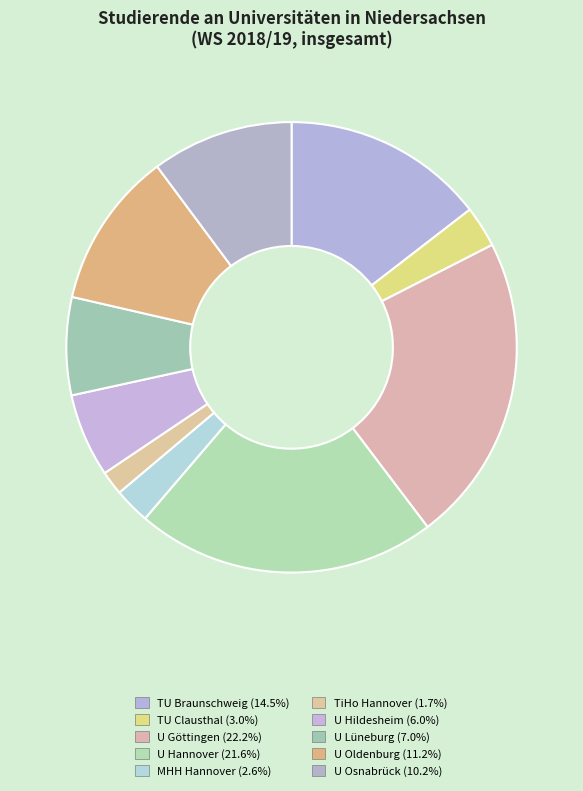

How many slices are in this pie chart?

10